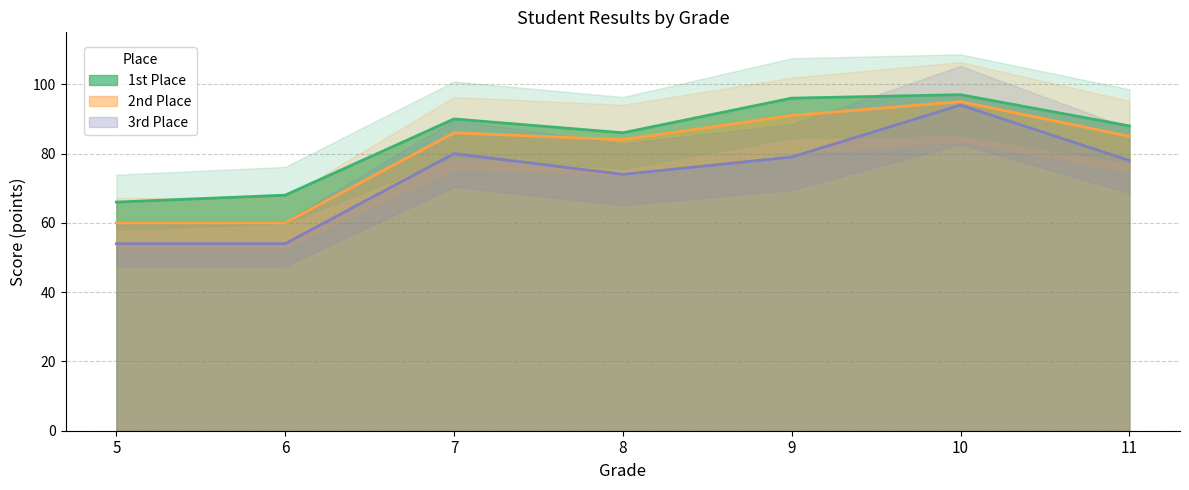

At which category is the sum across all series the highest?

10